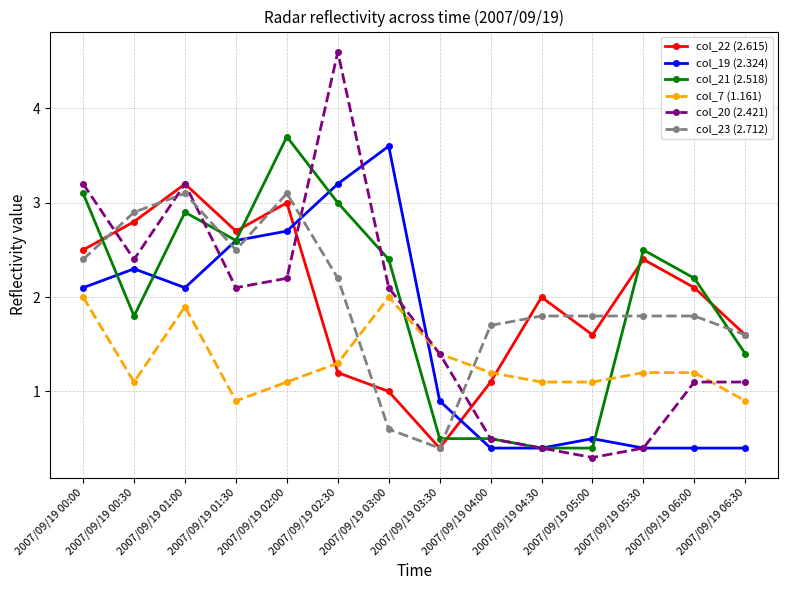

What is the label of the 3rd point from the left?

2007/09/19 01:00